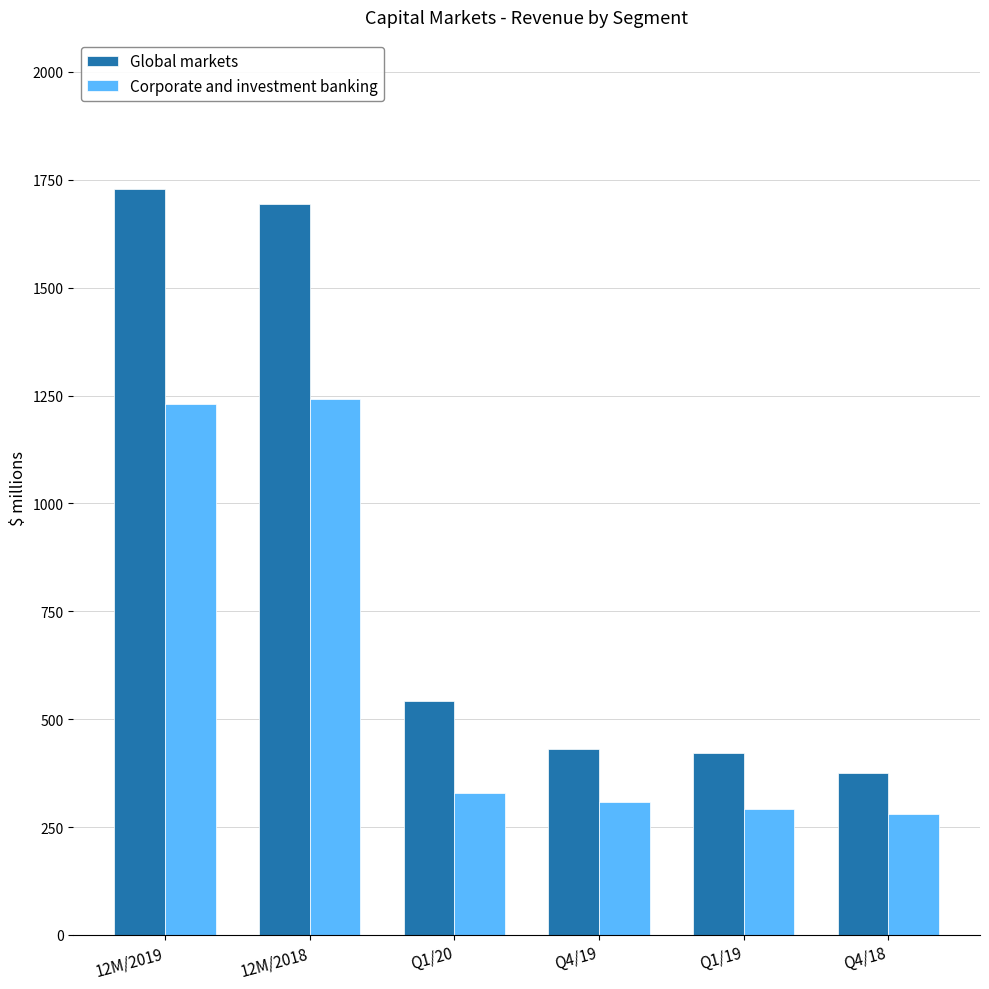

Which series has the largest range (max minus min)?

Global markets